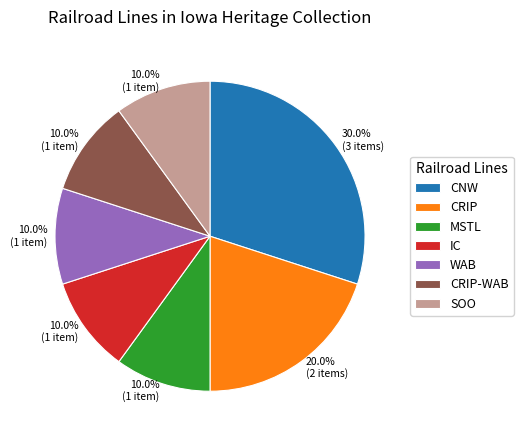

What is the ratio of the value at CNW to the value at WAB?

3.0